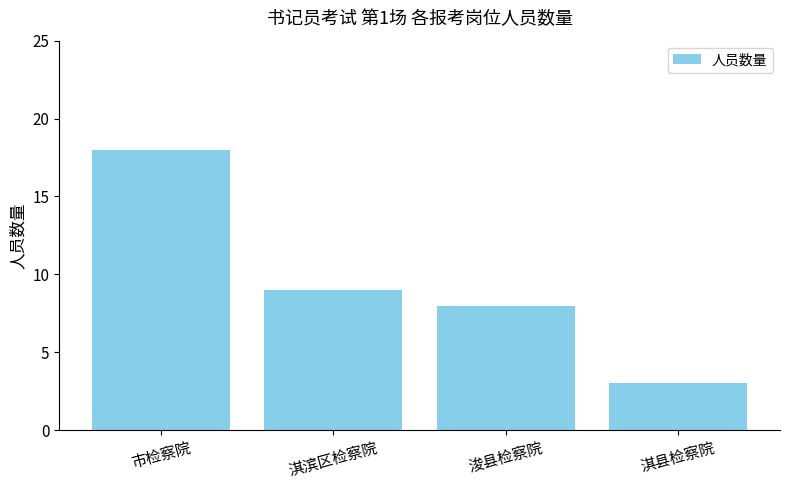

Where is the data nearest to the value 10?

淇滨区检察院